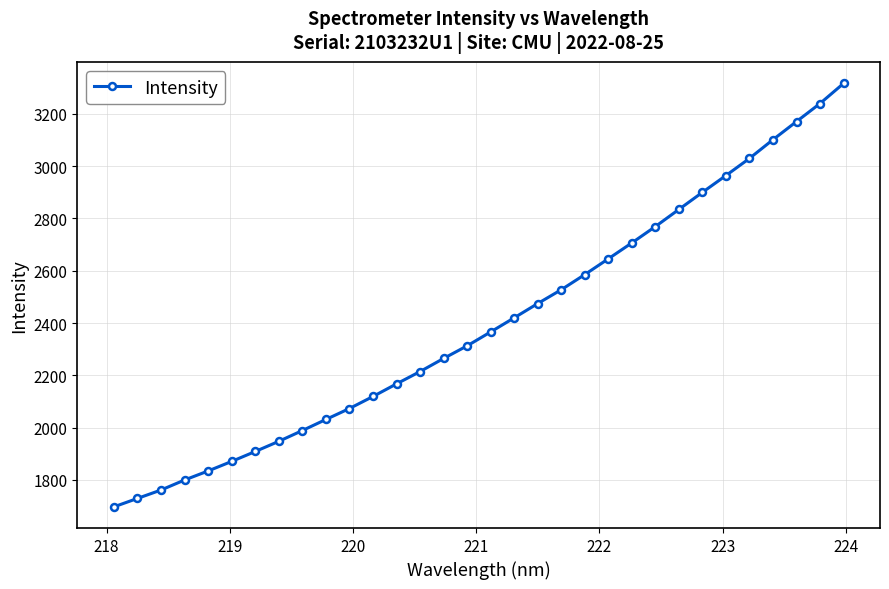

True or false: the data has more than 1 interior local peaks.

False